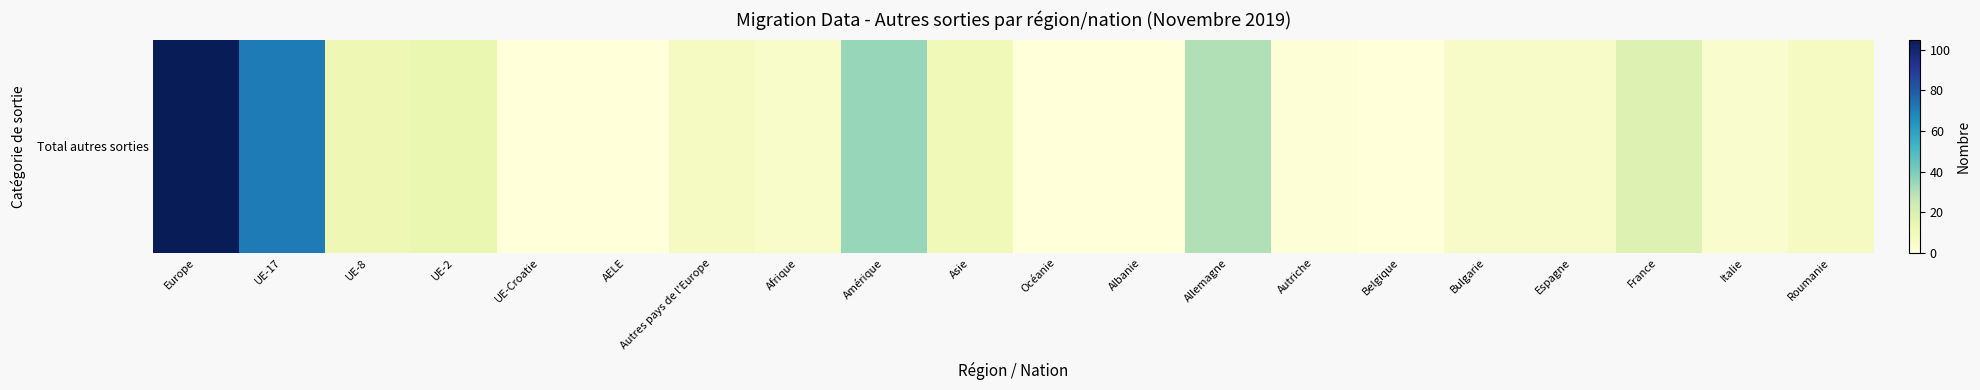

Which category has the lowest value across all series?

UE-Croatie